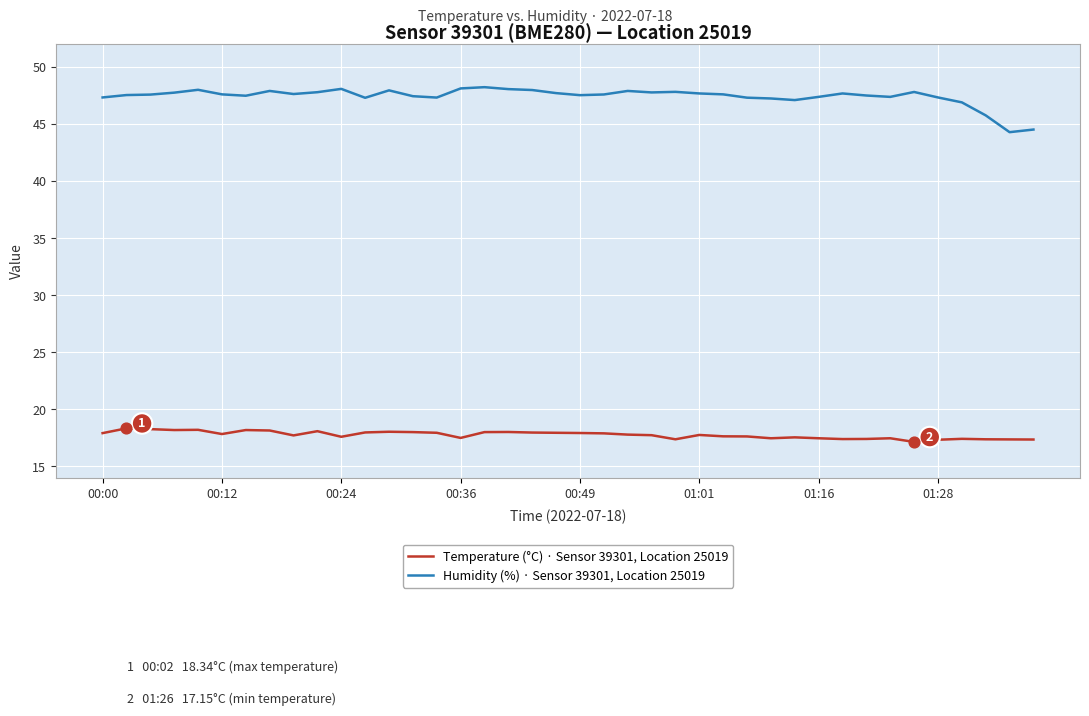

At how many categories does at least one series exceed 39?

40